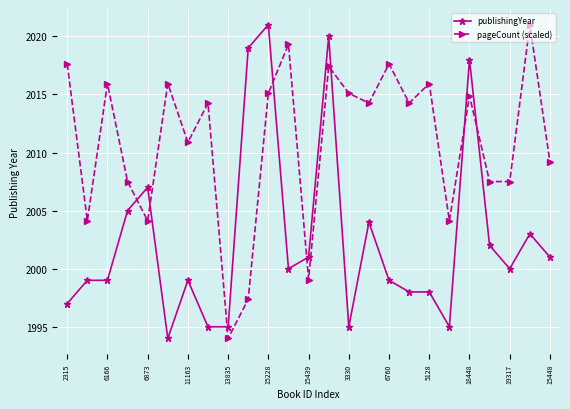

What is the difference between the maximum and minimum values in the pageCount (scaled) series?

27.0